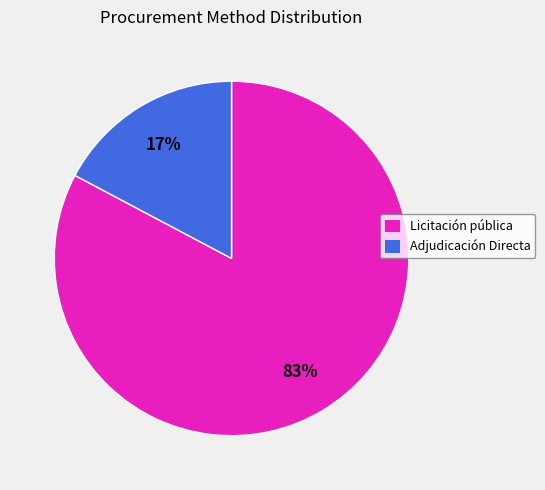

To the nearest percent, what portion does Adjudicación Directa represent?

17%